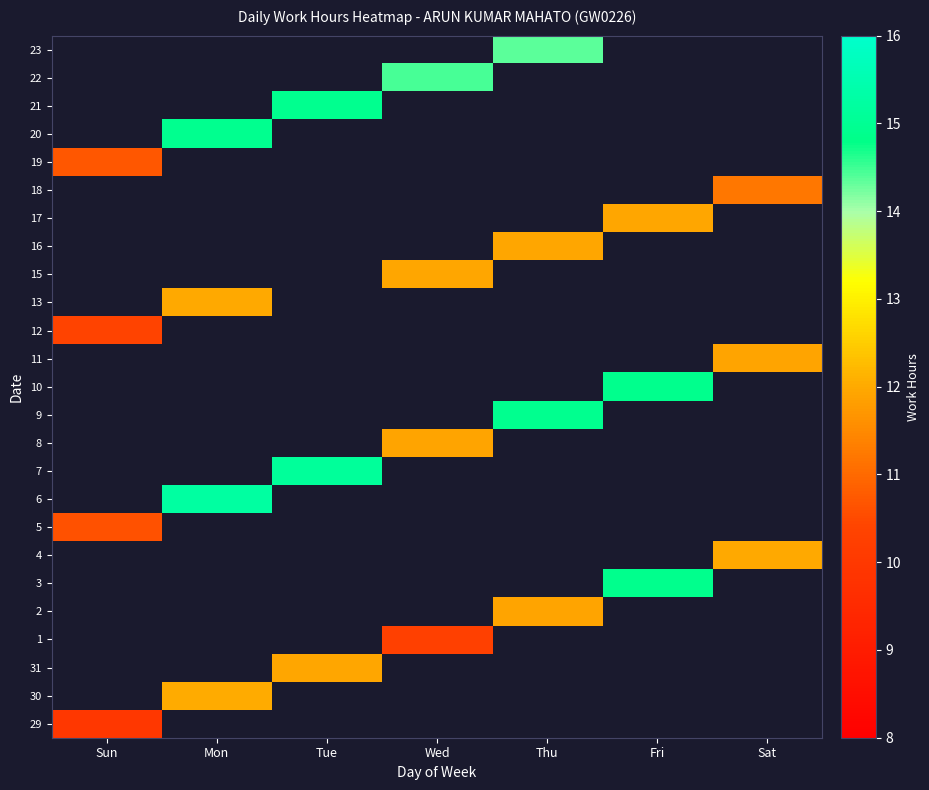

Which category has the highest value across all series?

Mon